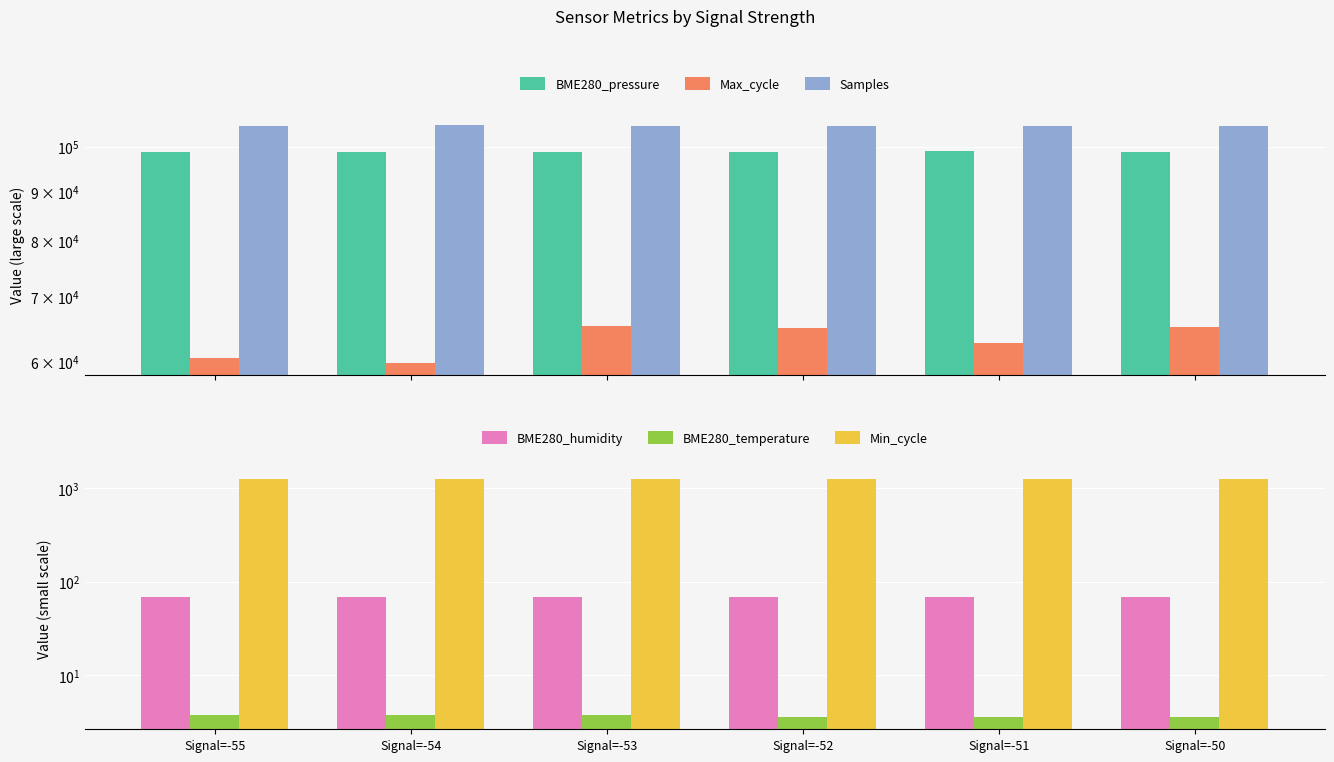

Reading right to left, extract all data points from this chart.

BME280_pressure: 98909.3	98942.3	98877.5	98884.5	98877.4	98863.5
Max_cycle: 65106.0	62792.0	65041.0	65336.0	59759.0	60529.0
Samples: 105166.0	105082.0	105031.0	105023.0	105300.0	105096.0
BME280_humidity: 69.0	68.8	68.8	69.3	69.3	69.3
BME280_temperature: 3.6	3.6	3.5	3.7	3.7	3.7
Min_cycle: 1259.0	1260.0	1260.0	1260.0	1260.0	1260.0